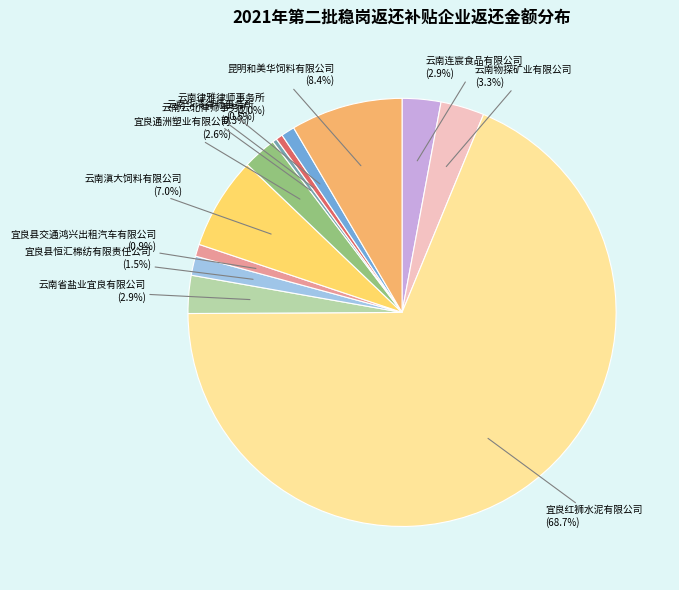

To the nearest percent, what is the difference between the largest and smallest slice percentages?

68%